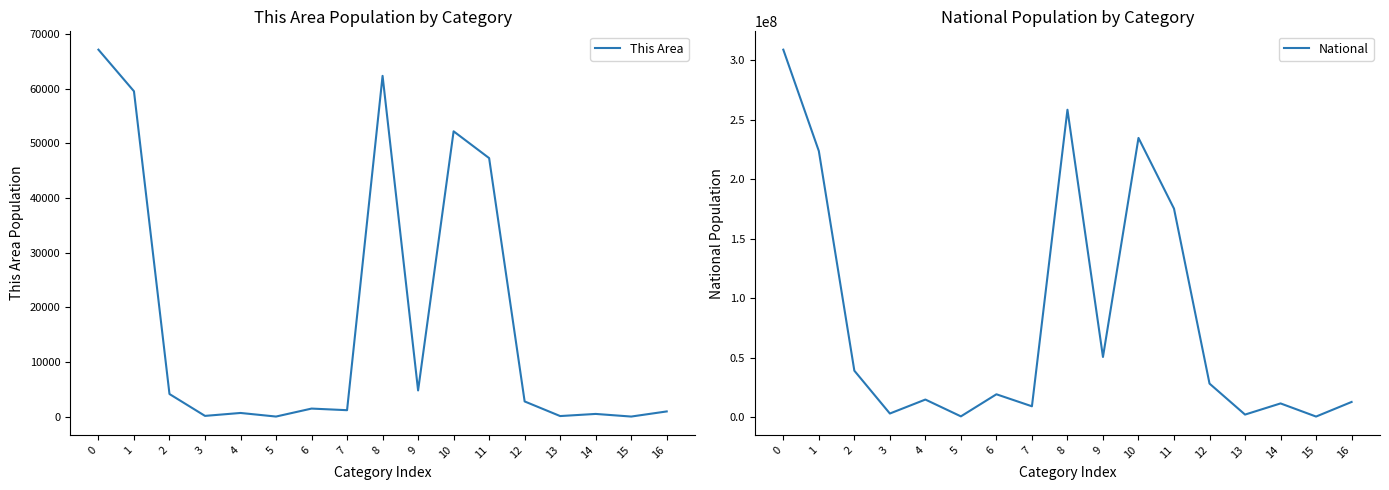

What is the value of the National point at the 6th from the left?

540013